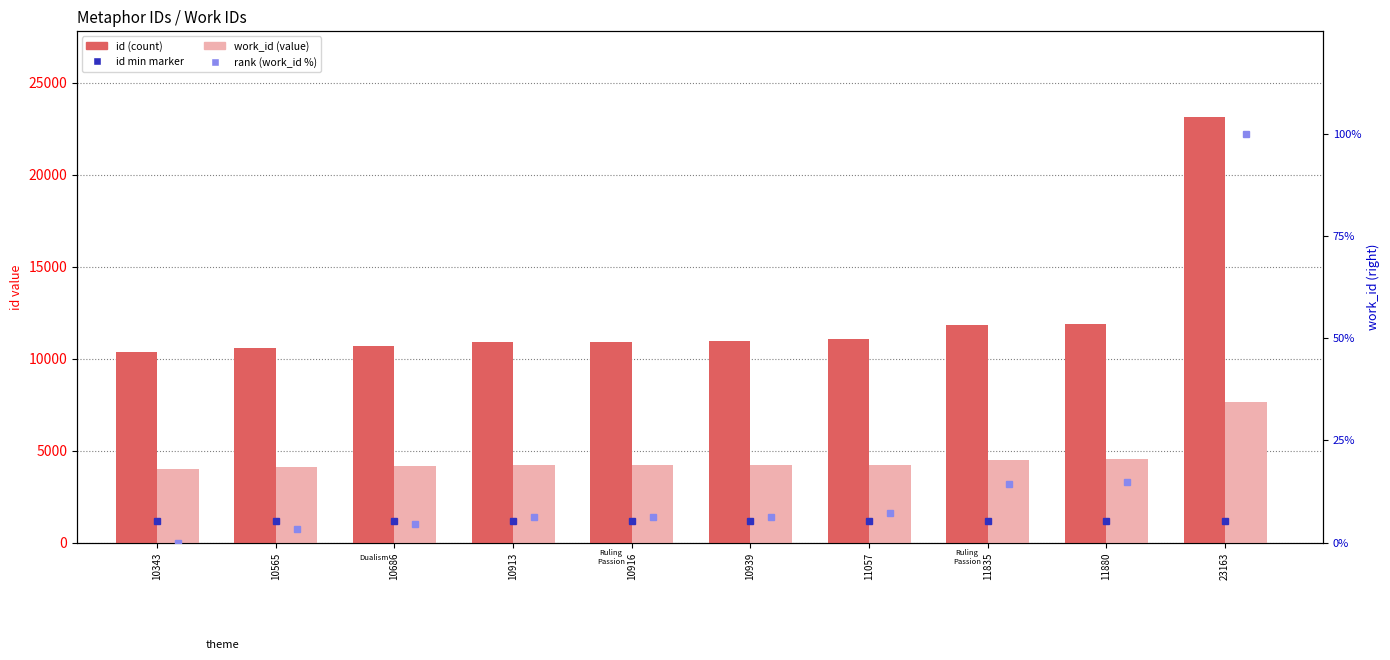

Rank the series at 10913 from highest to lowest value.

id, work_id, rank (work_id)